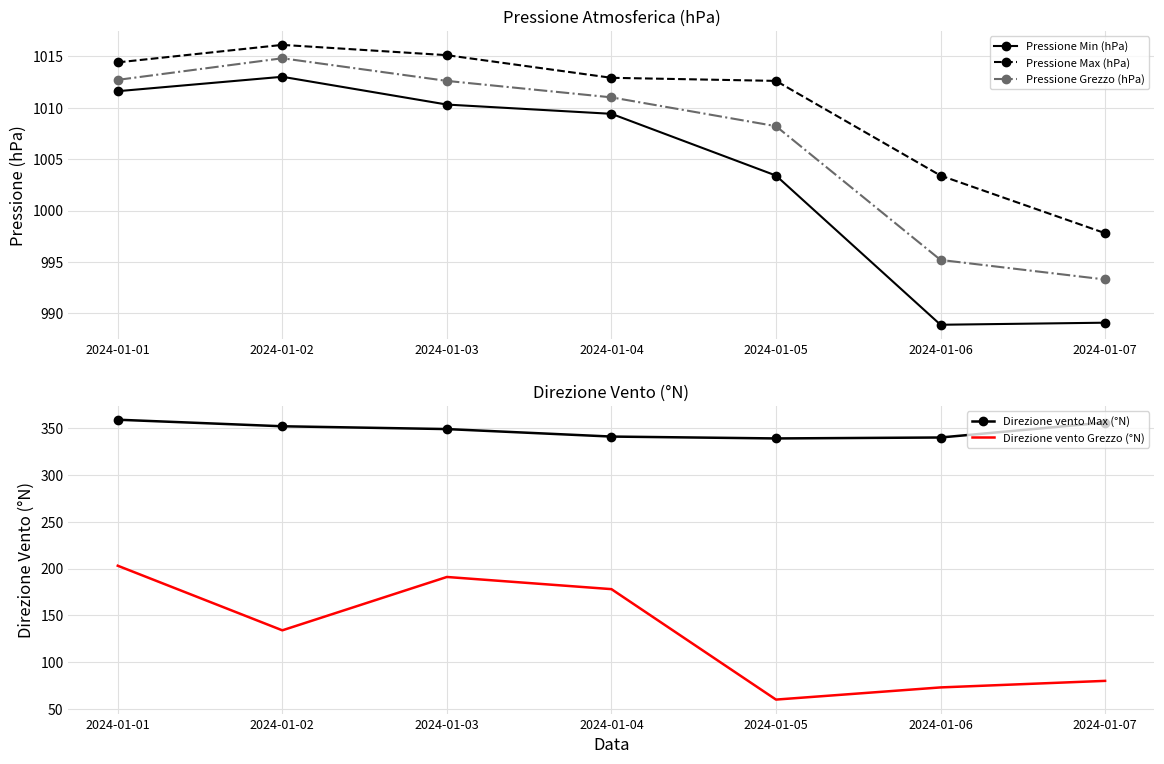

What is the average value of the Pressione Max (hPa) series?

1010.3